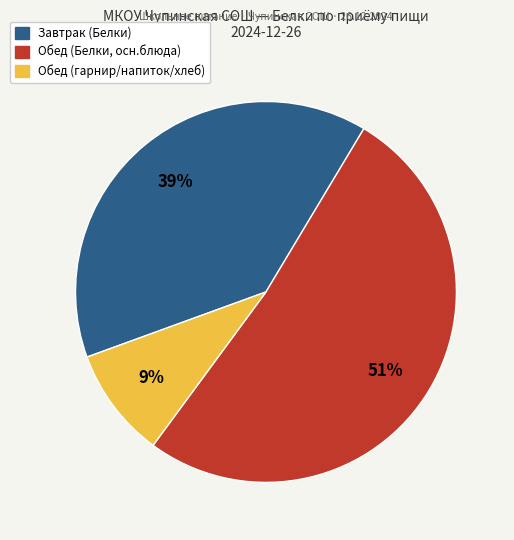

To the nearest percent, what is the average slice percentage?

33%